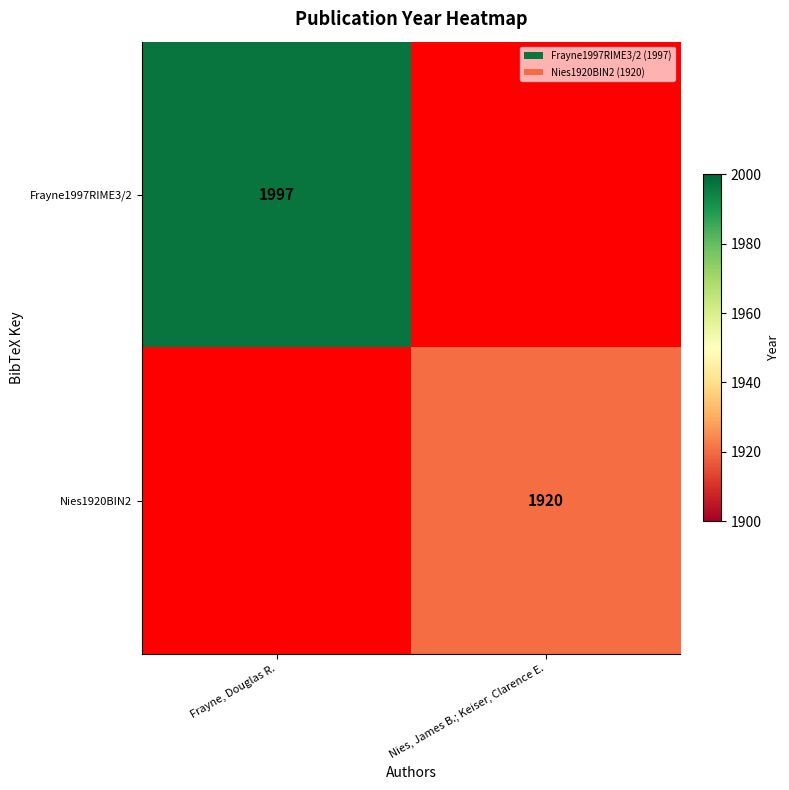

Between Nies, James B.; Keiser, Clarence E. and Frayne, Douglas R., which is larger?

Frayne, Douglas R.